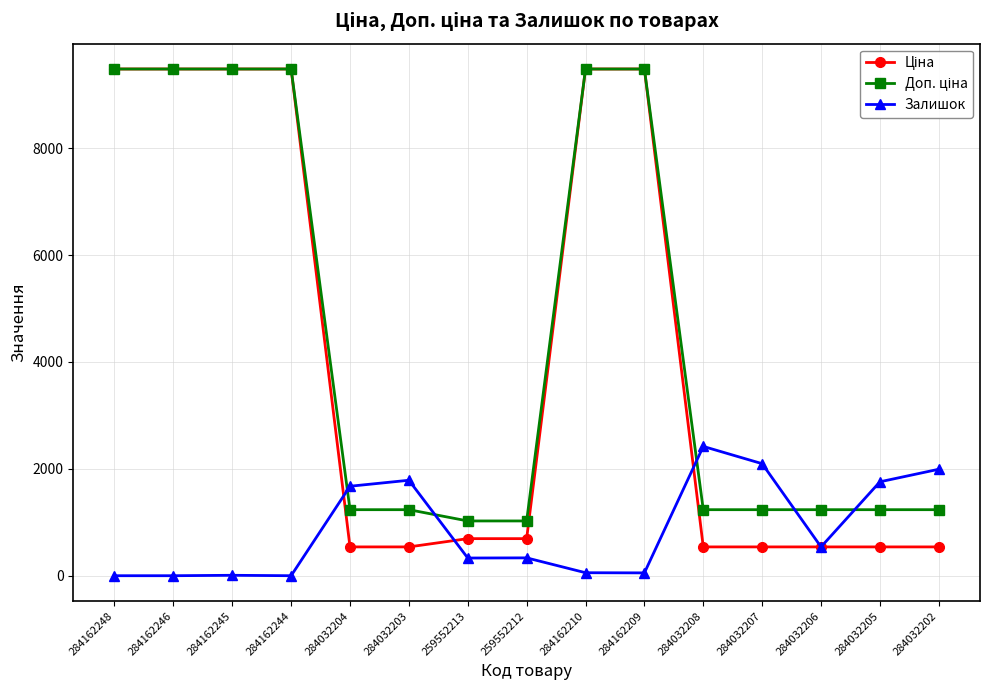

What is the maximum value shown in the chart?

9480.1